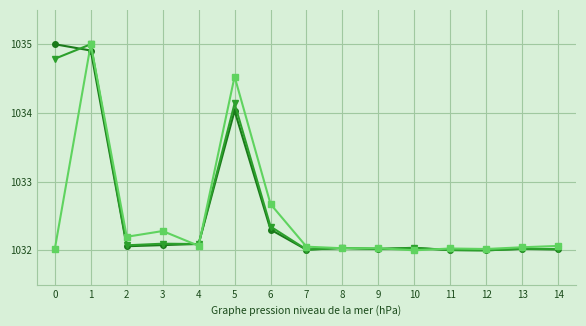

What is the total value across all series at 5?

3102.7